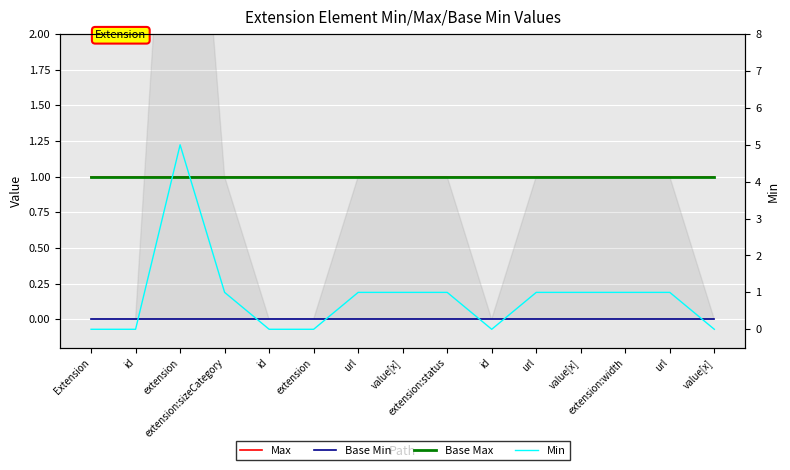

What is the label of the 14th point from the right?

id